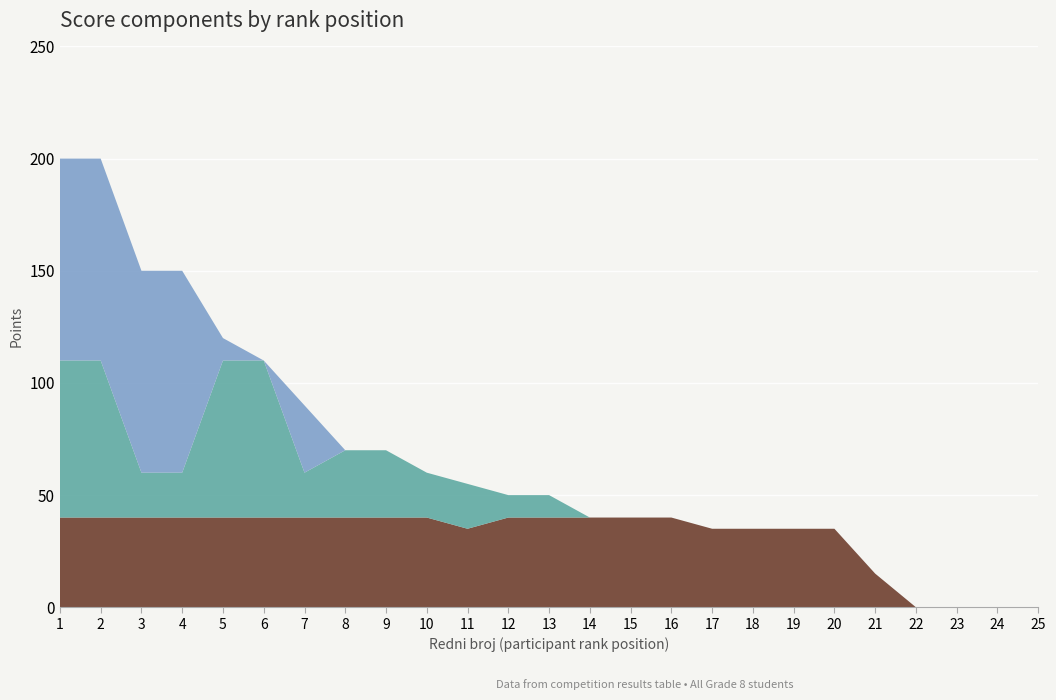

Reading left to right, transcribe all the data shown in this chart.

Online: 40	40	40	40	40	40	40	40	40	40	35	40	40	40	40	40	35	35	35	35	15	0	0	0	0
Picard: 70	70	20	20	70	70	20	30	30	20	20	10	10	0	0	0	0	0	0	0	0	0	0	0	0
Dostava: 90	90	90	90	10	0	30	0	0	0	0	0	0	0	0	0	0	0	0	0	0	0	0	0	0